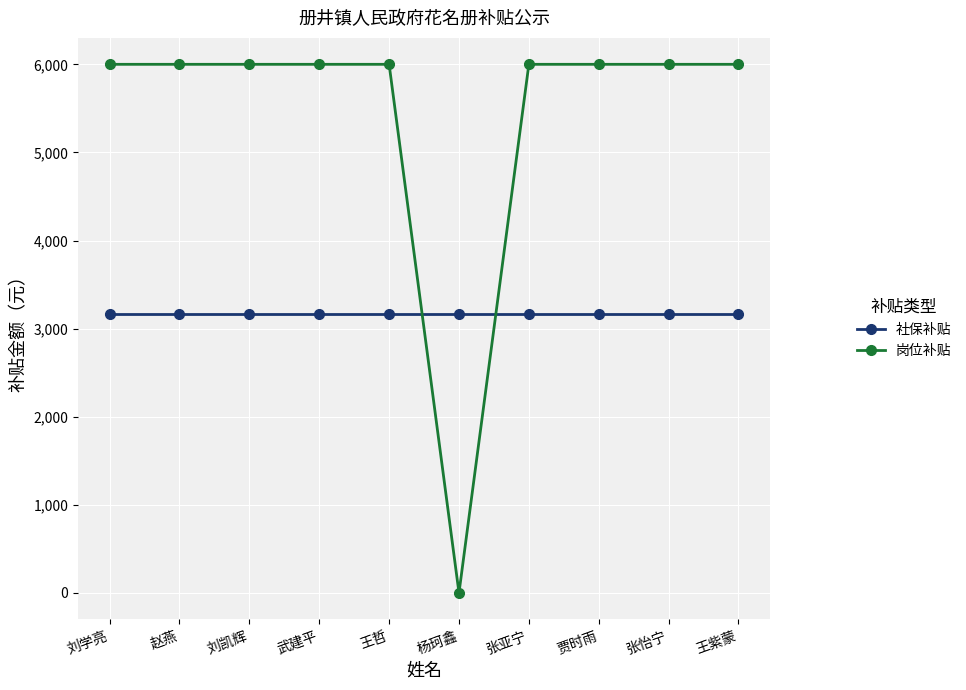

Read the 岗位补贴 value at 刘凯辉.

6000.0